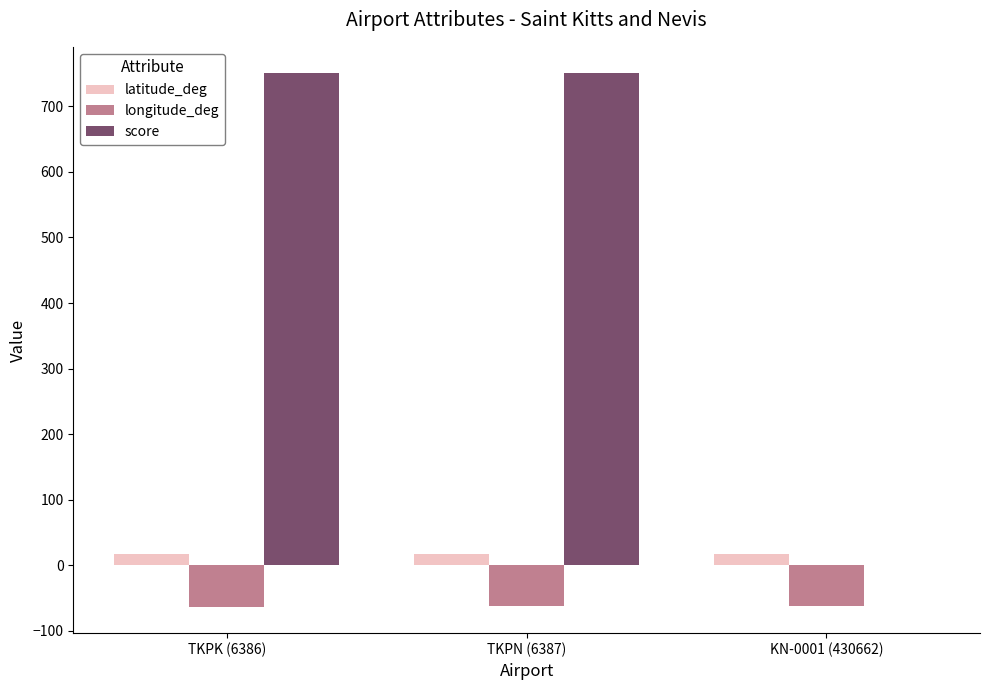

Between TKPN (6387) and KN-0001 (430662), which series saw the biggest shift?

score